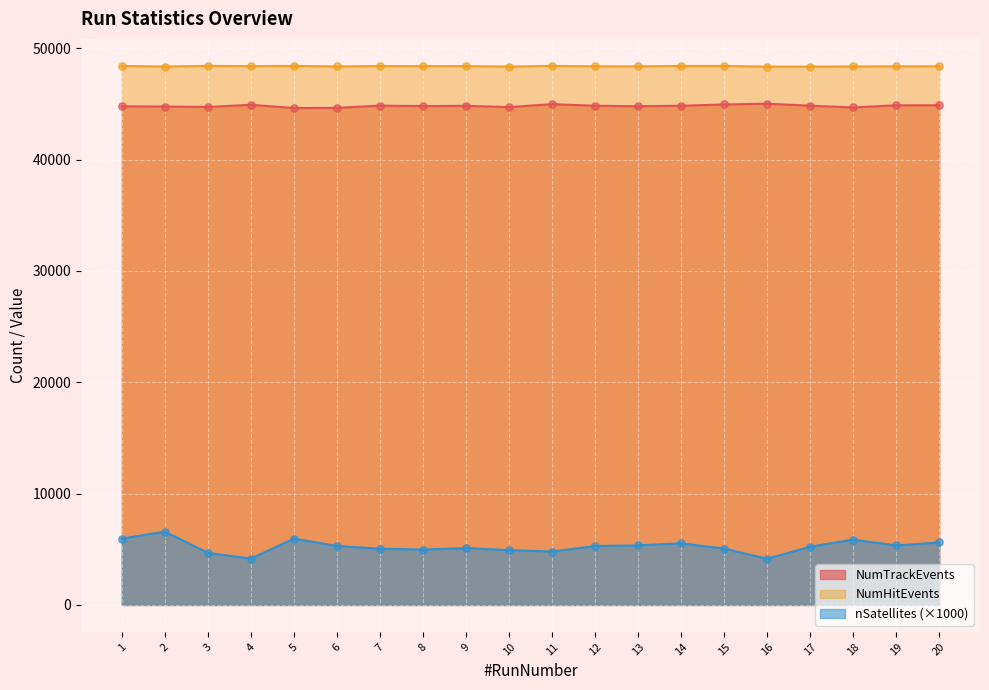

What is the total value across all series at 13?

98507.1